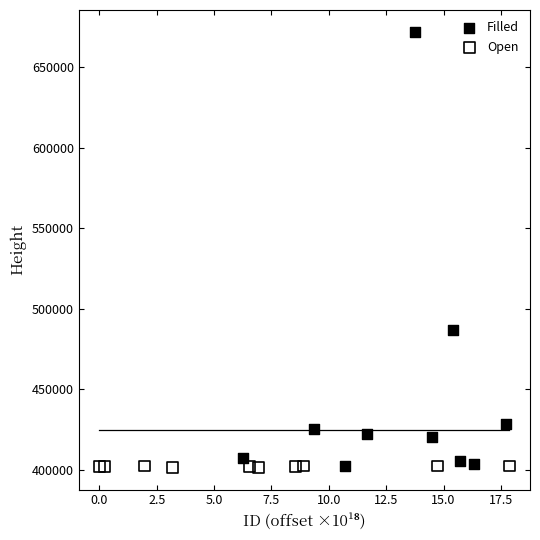

Which series reaches the maximum Y coordinate?

Filled